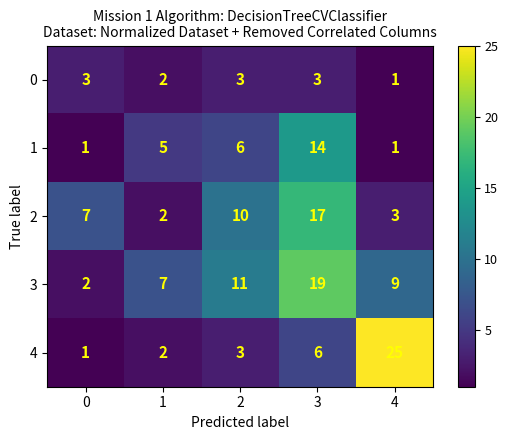

What is the difference between the highest and lowest values at 2?

8